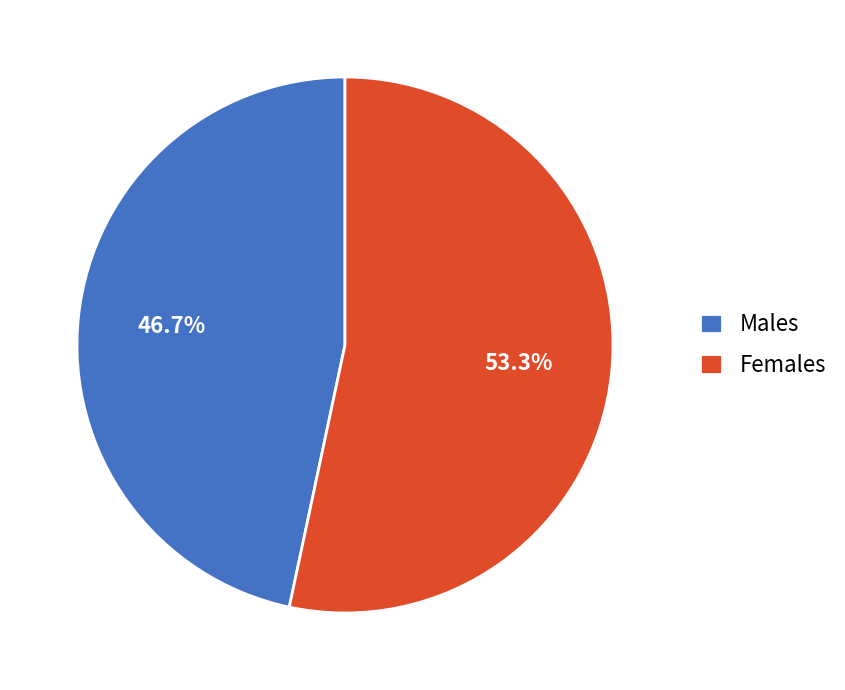

What percentage is NOT represented by Females?

46.7%